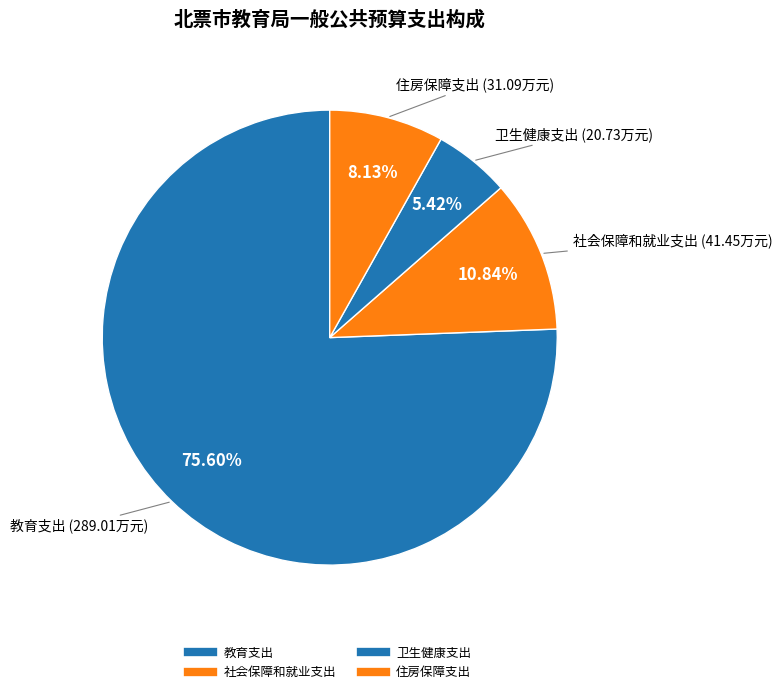

To the nearest percent, what percentage of the pie is 卫生健康支出?

5%